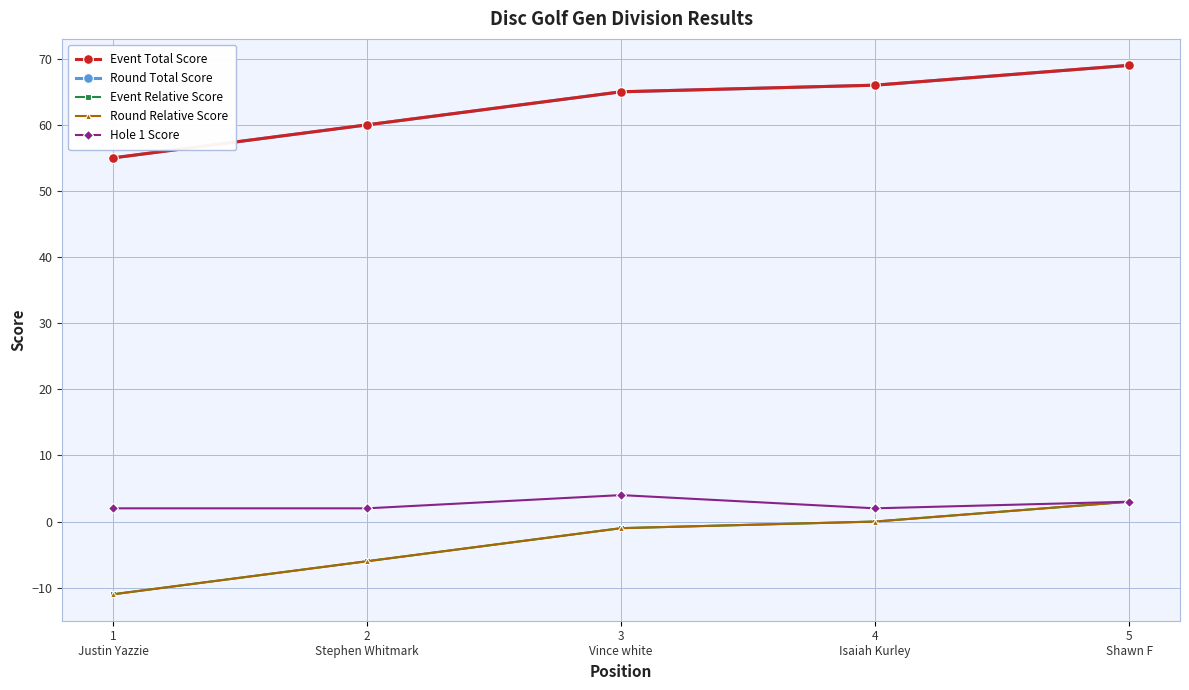

Is this an area chart (filled region under the line)?

No